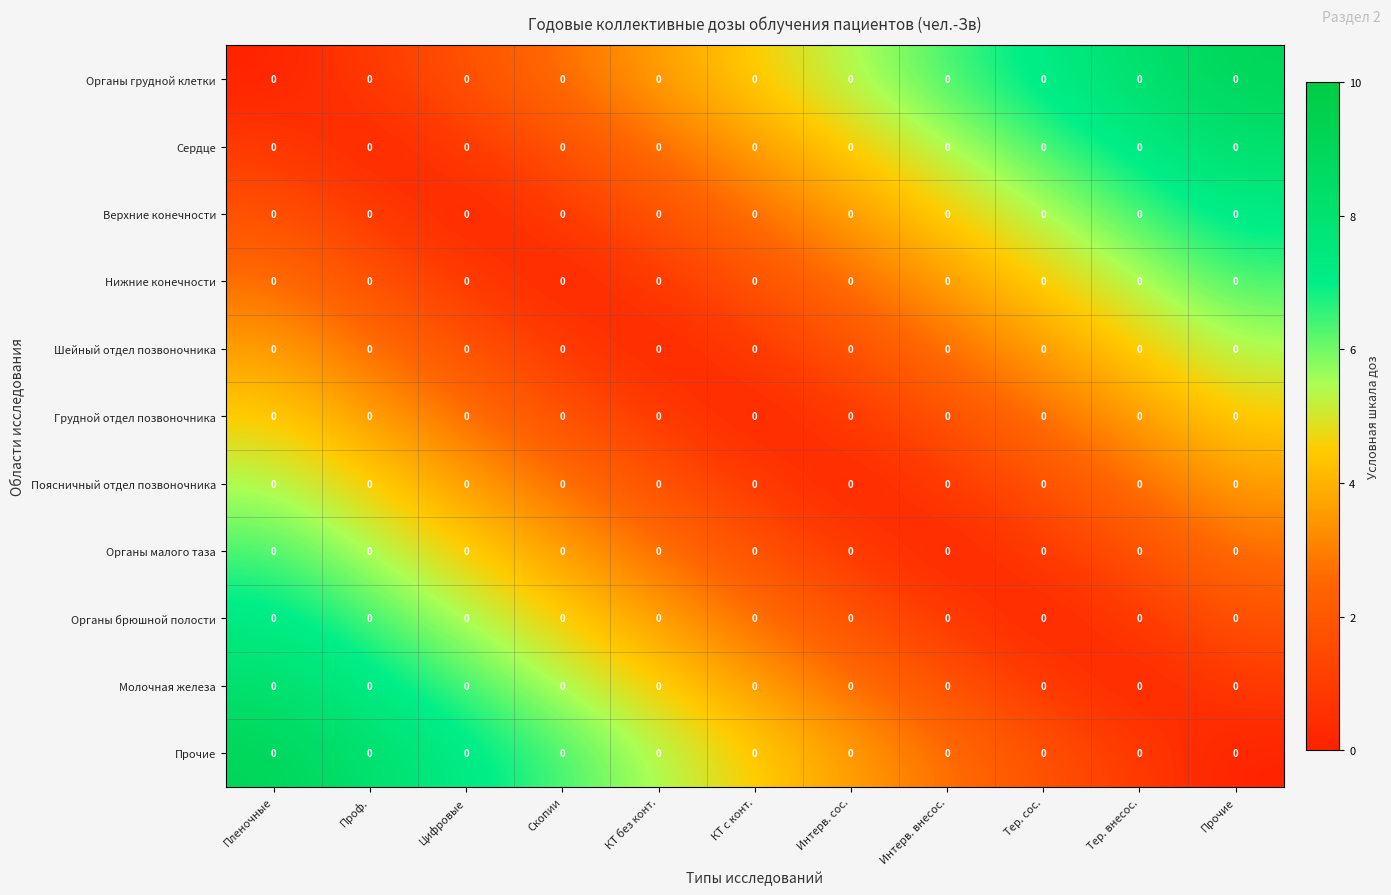

What is the greatest value displayed?

9.1